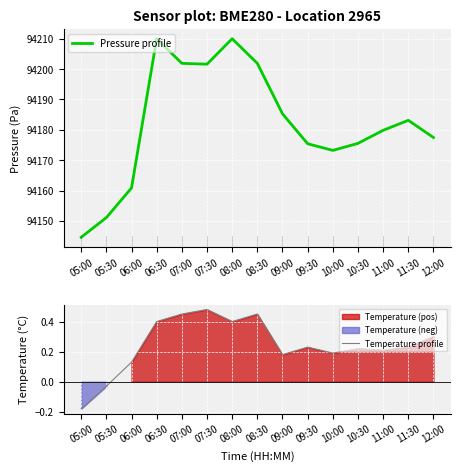

Is it true that Temperature profile equals 0.5 at 07:30?

True